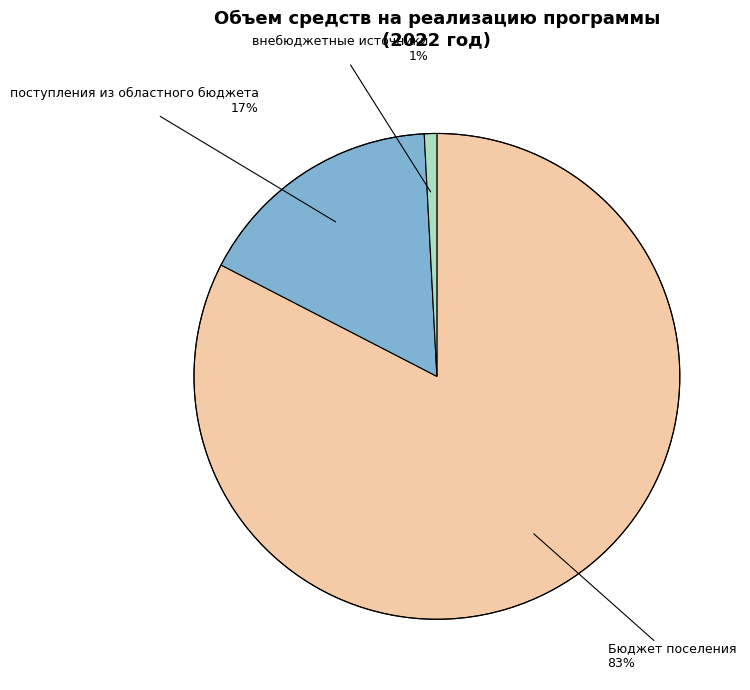

Is there a majority slice in this chart?

Yes